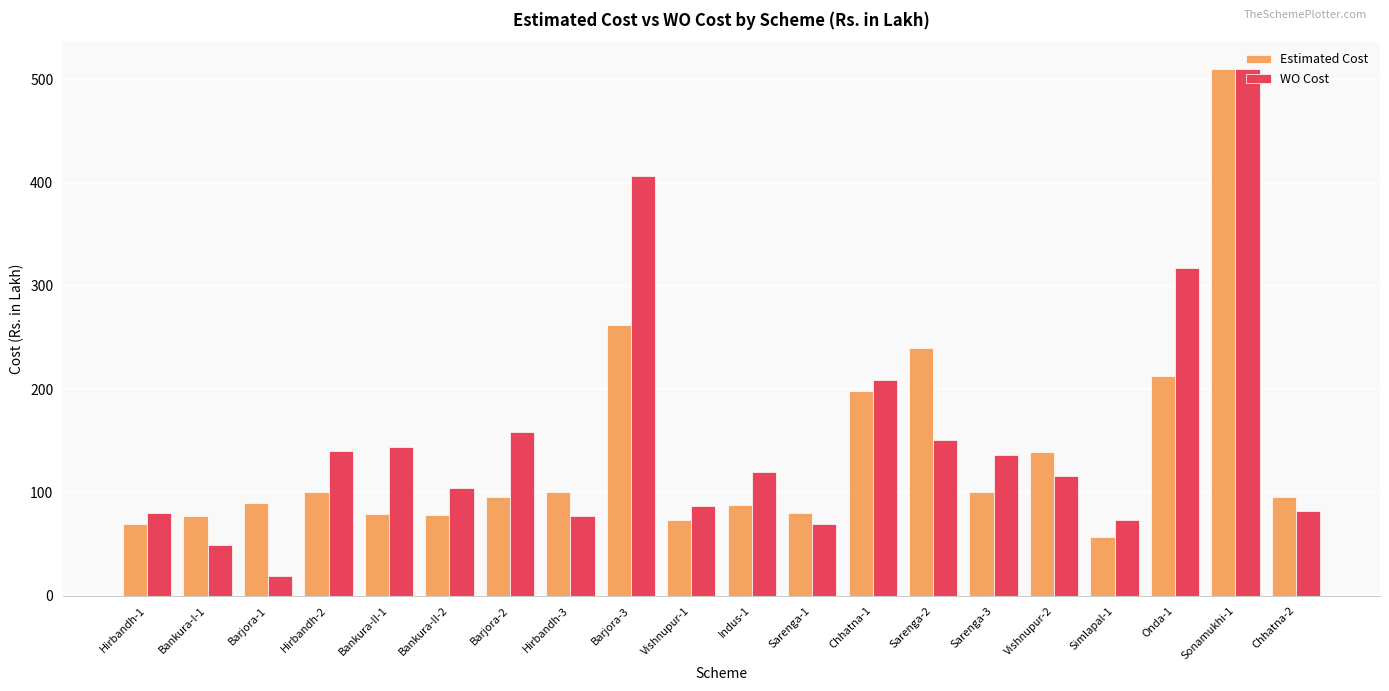

Where does the WO Cost series first go above 119?

Hirbandh-2